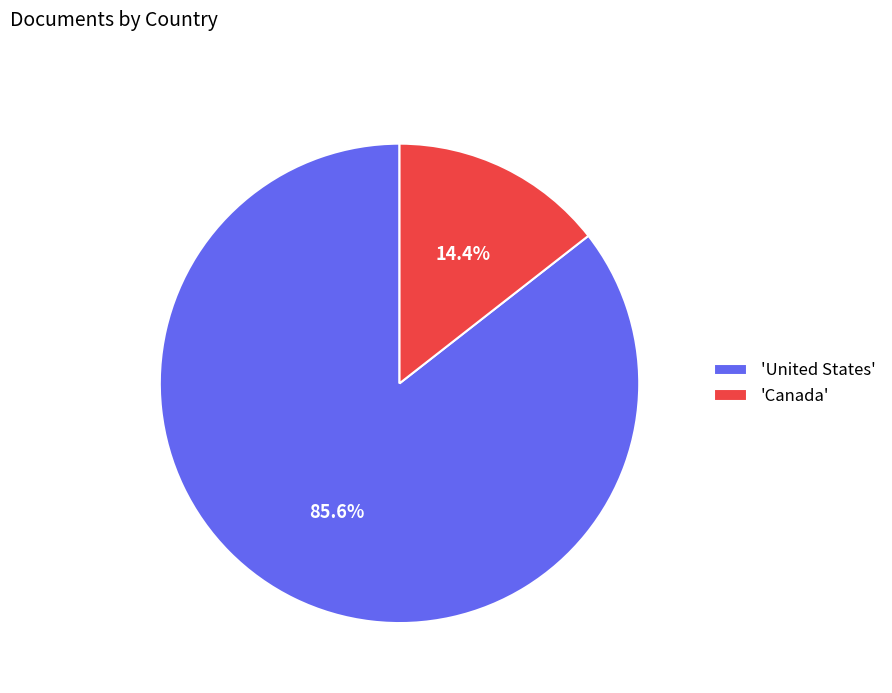

What is the ratio of the value at 'United States' to the value at 'Canada'?

5.9